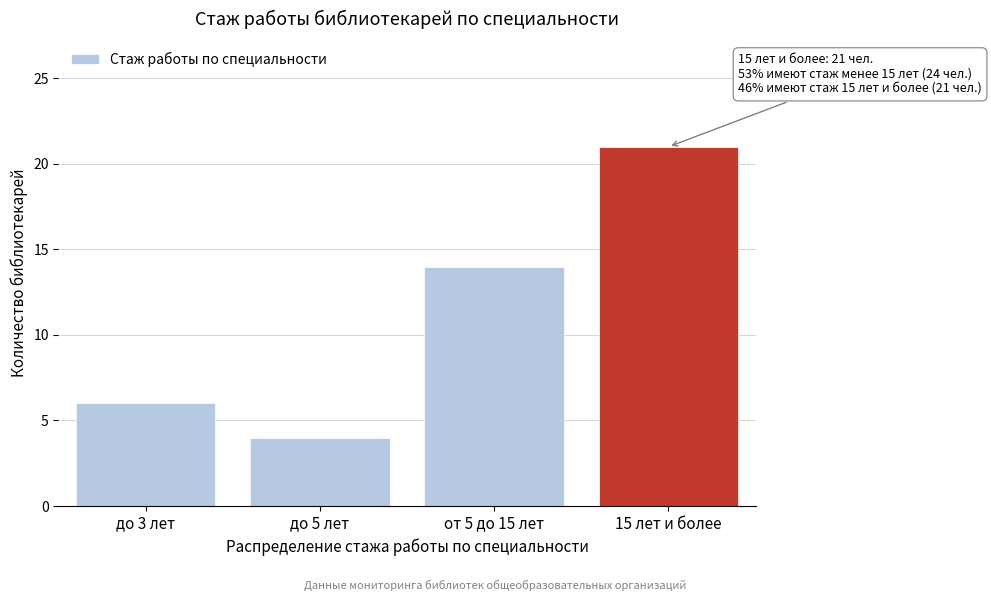

Reading left to right, extract all data points from this chart.

до 3 лет=6	до 5 лет=4	от 5 до 15 лет=14	15 лет и более=21